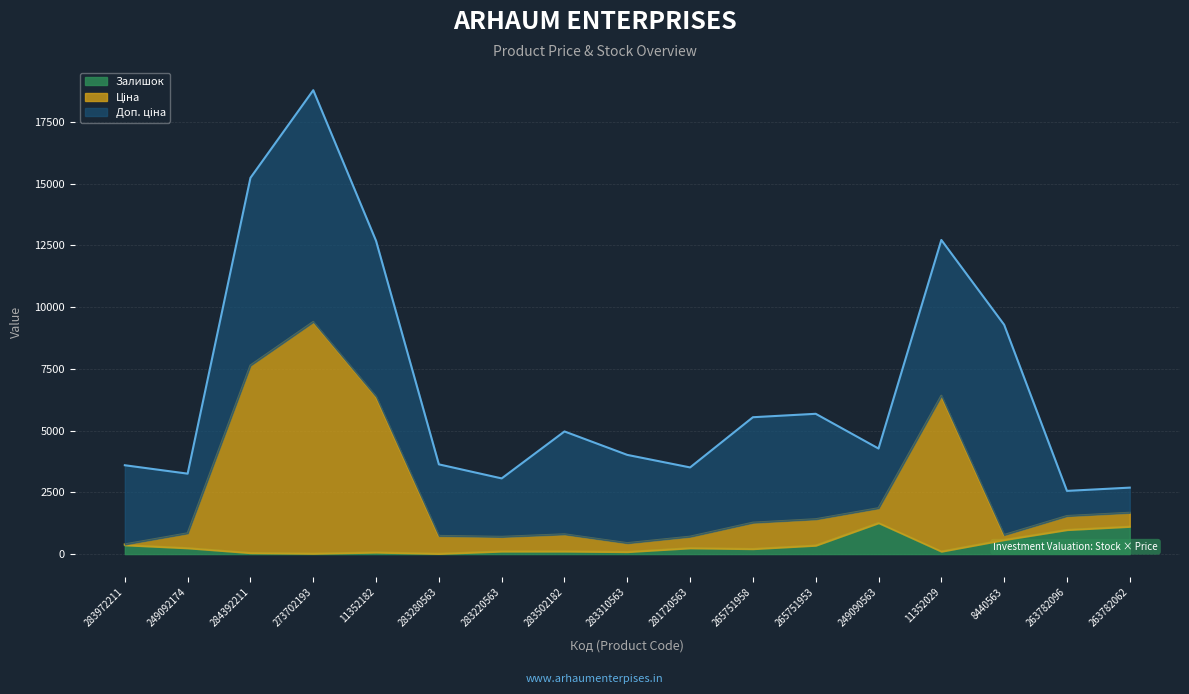

Is the value of Залишок at 8440563 greater than the value of Ціна at 11352029?

No